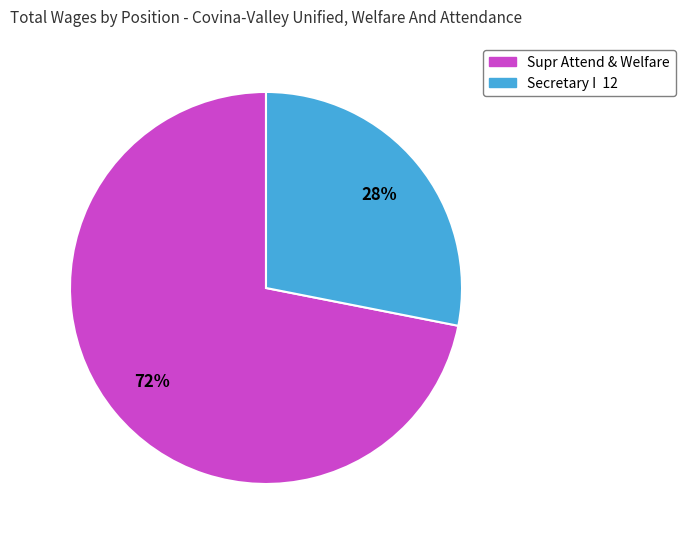

Which category accounts for the majority?

Supr Attend & Welfare